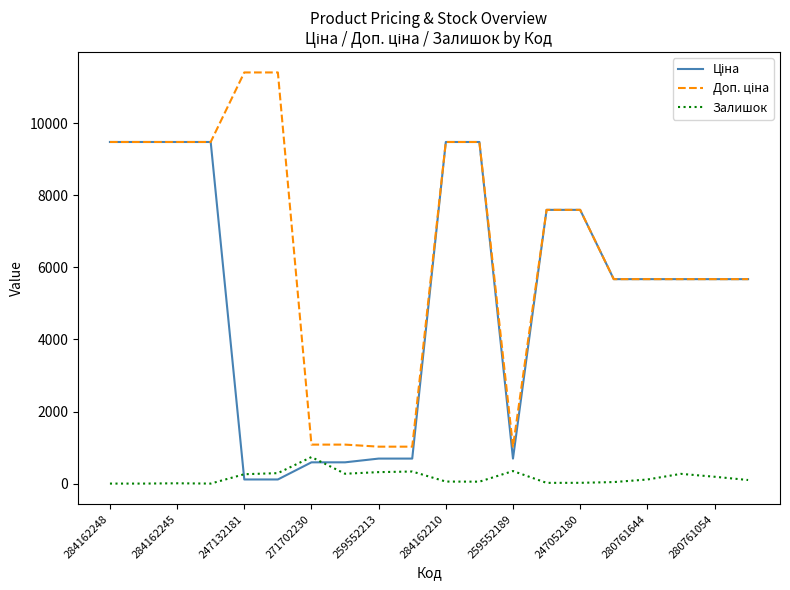

What is the maximum value for Залишок?

736.0